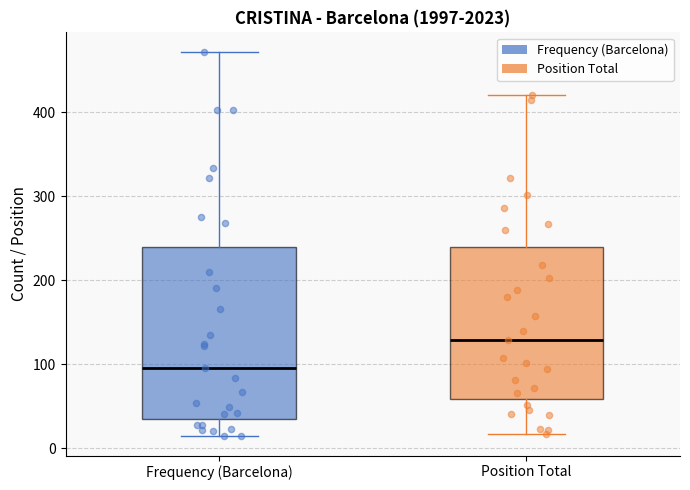

Comparing the boxes themselves (not the whiskers), which one is the tallest?

Frequency (Barcelona)